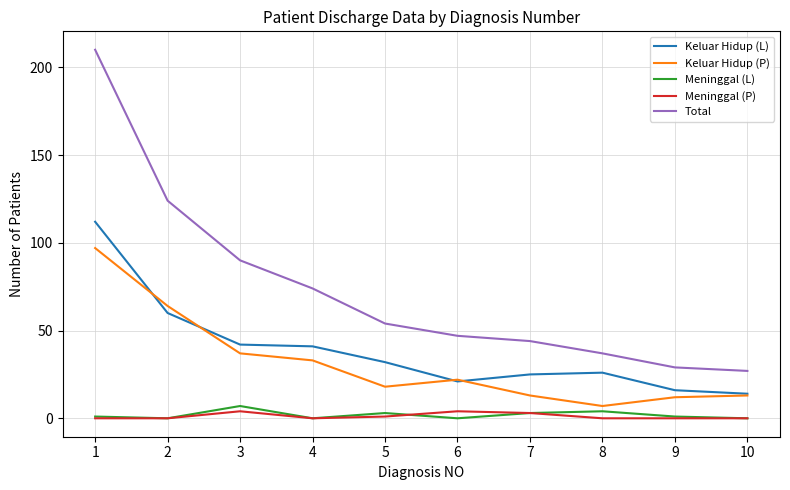

What is the maximum value shown in the chart?

210